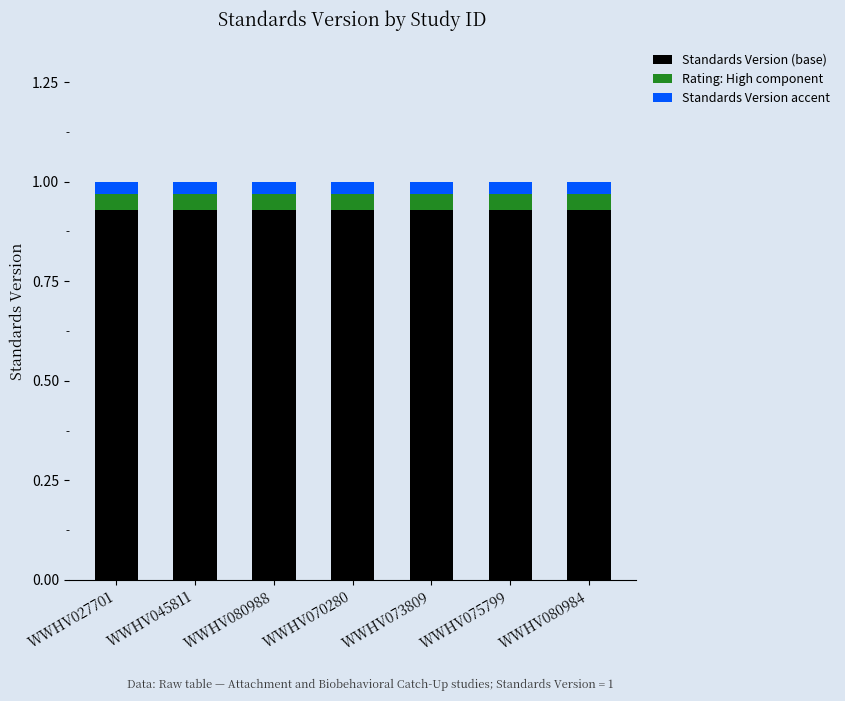

The Standards Version (base) series shows 1.4 at WWHV027701. True or false?

False